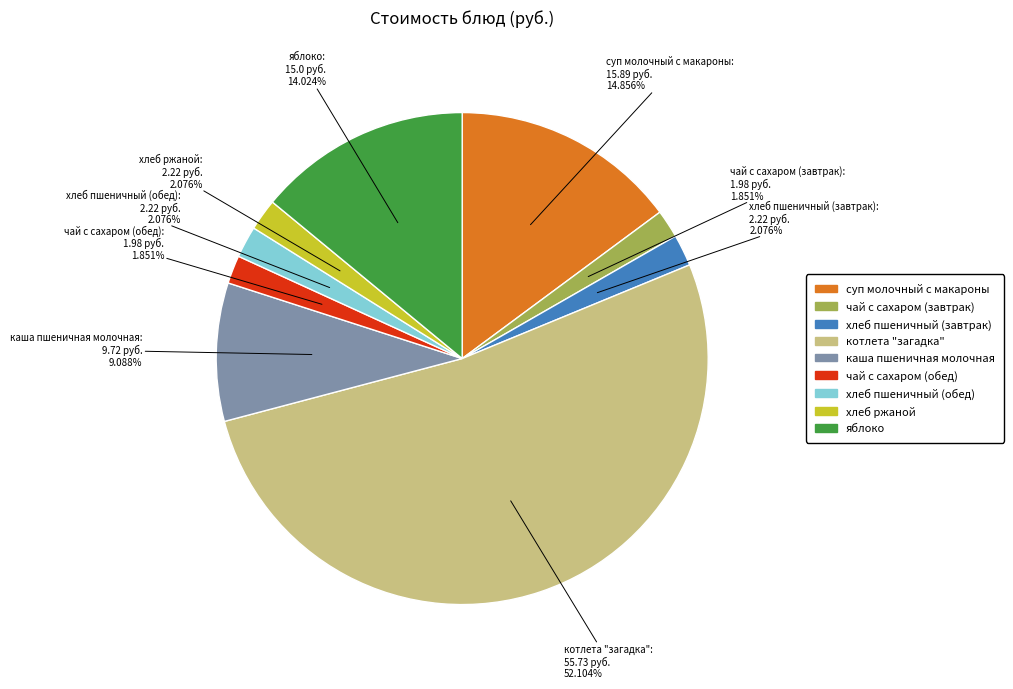

True or false: котлета "загадка" accounts for 52% of the total.

True